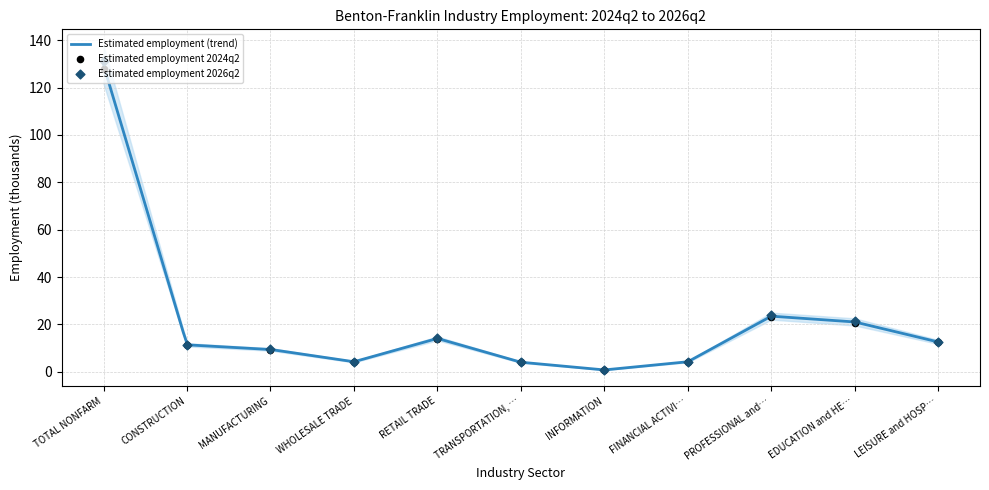

Which series reaches the minimum Y coordinate?

Estimated employment 2024q2